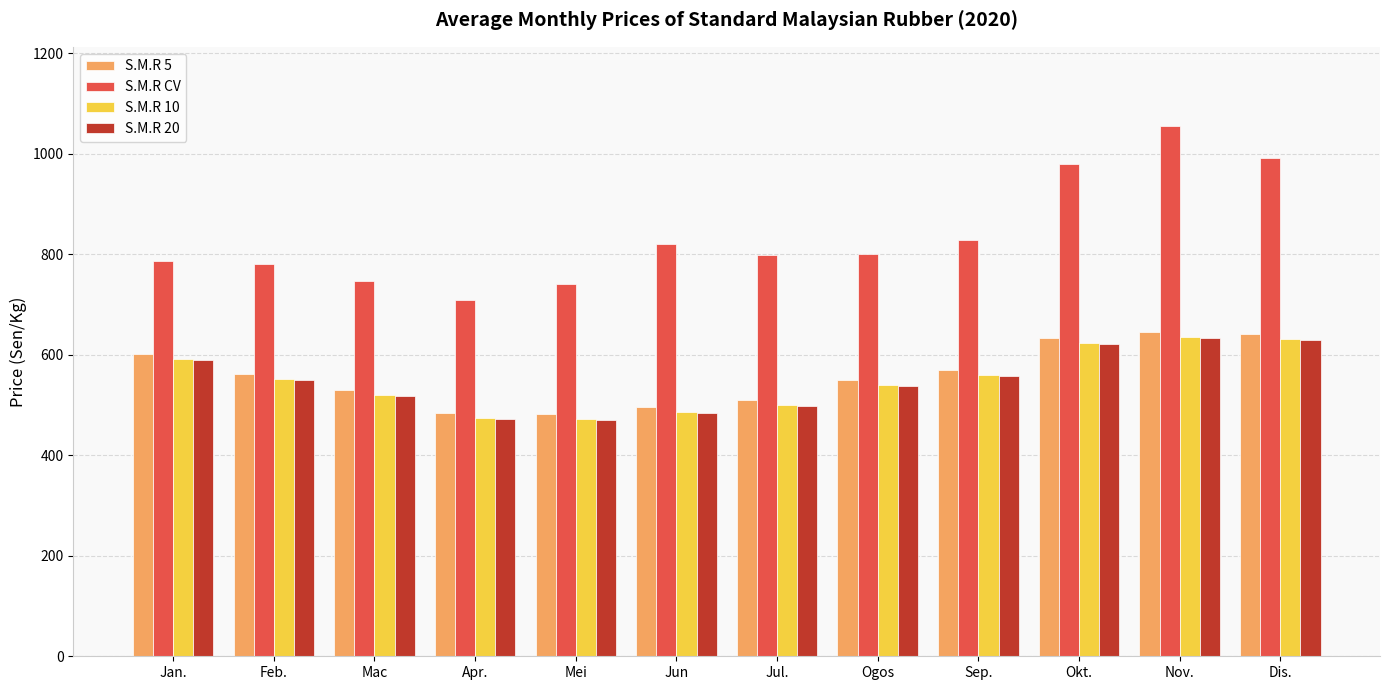

What is the spread (max minus min) of values at Sep.?

269.1